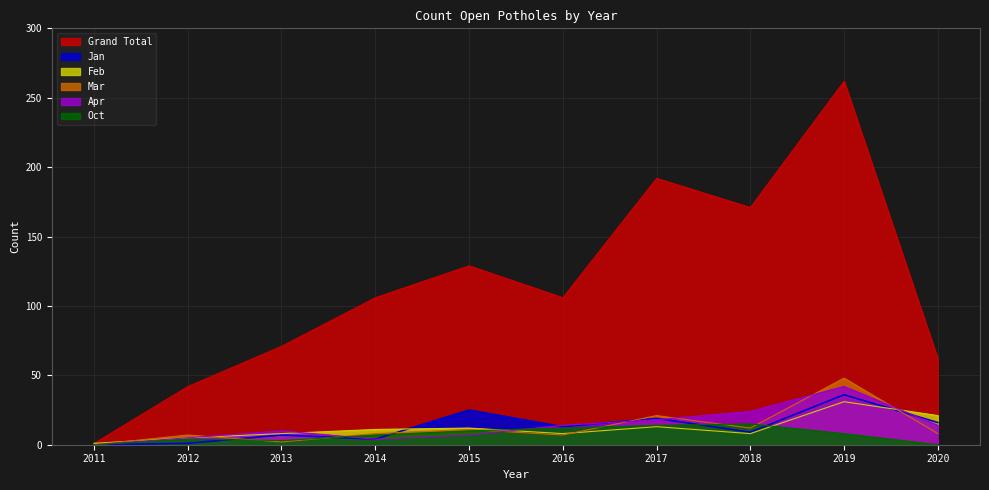

How many interior local peaks does the Grand Total series have?

3